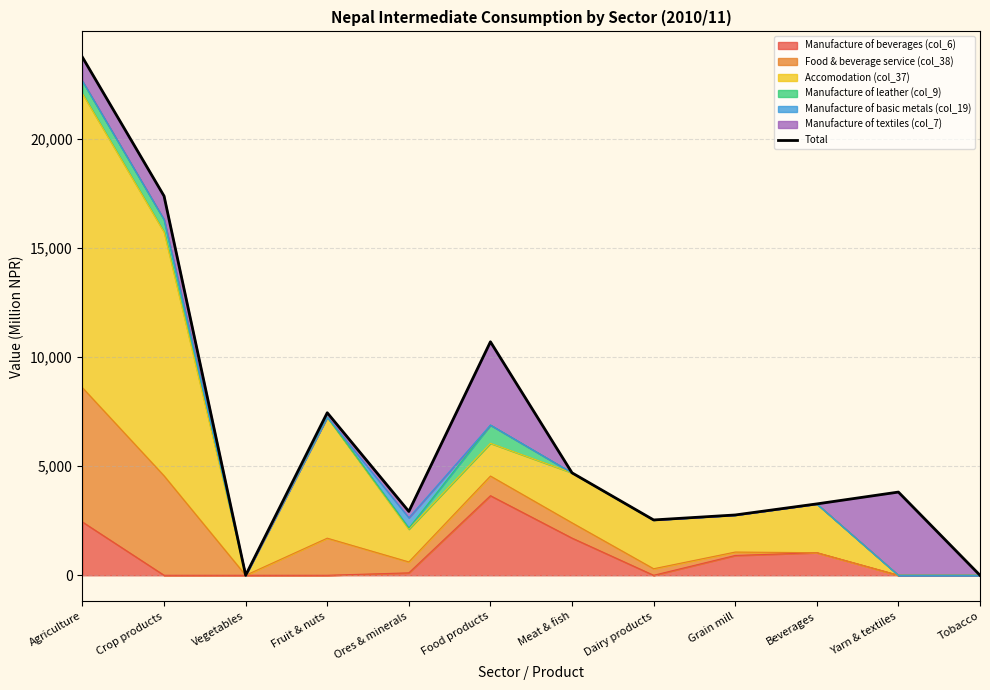

Does the chart display data point markers on the line(s)?

No